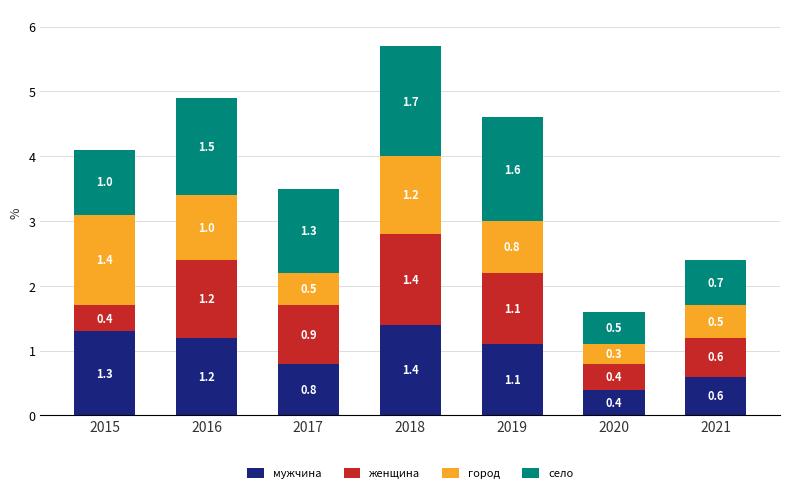

How many мужчина values are between 0 and 1?

3